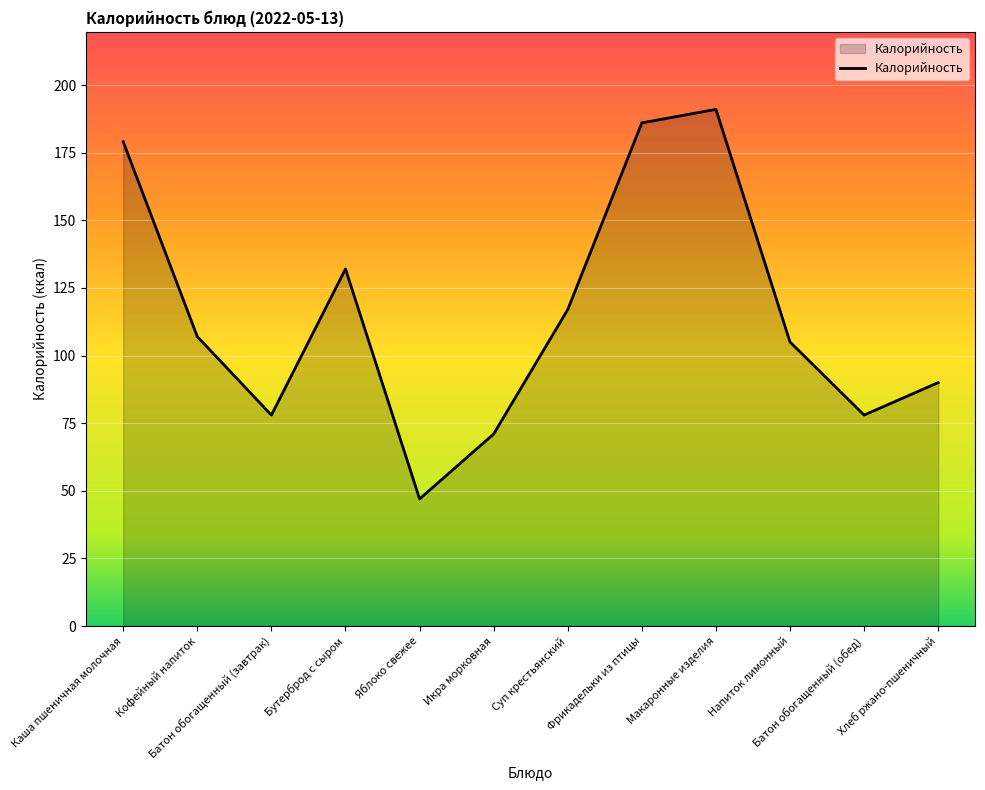

Count the number of data series in this chart.

1